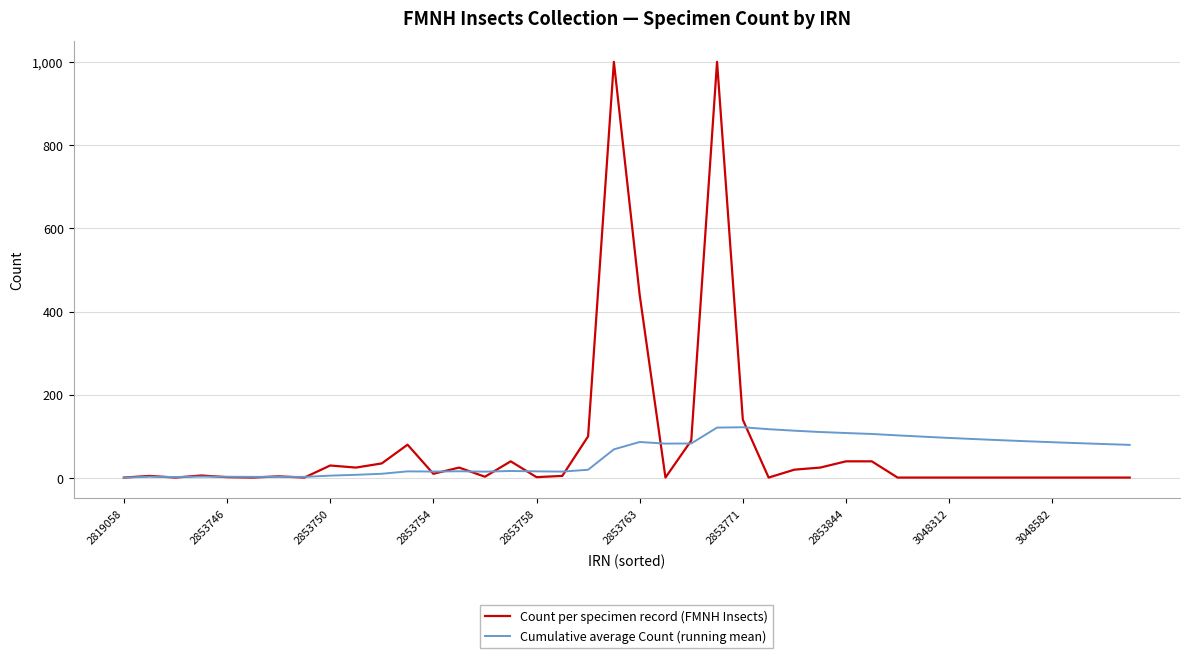

Rank the series by their maximum value, from highest to lowest.

Count per specimen record (FMNH Insects), Cumulative average Count (running mean)